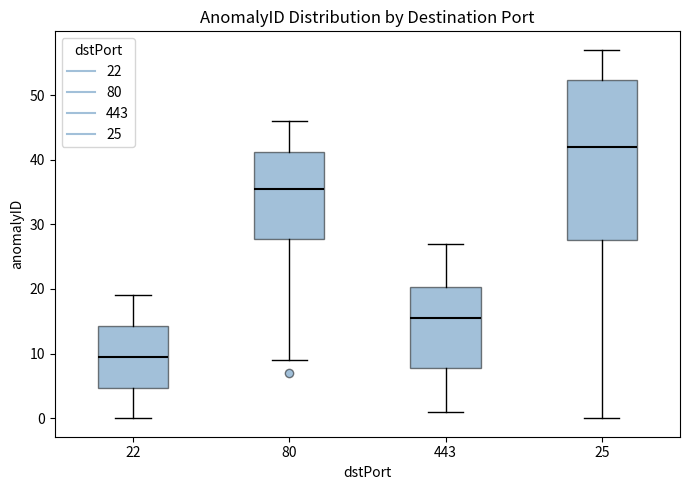

Comparing the boxes themselves (not the whiskers), which one is the tallest?

25